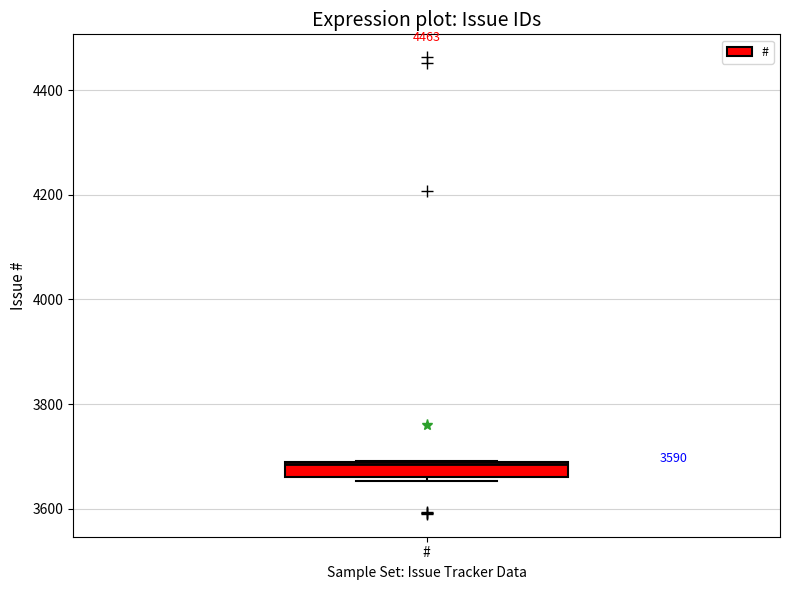

Where is the lower edge of the box for # on the y-axis? The values are not printed on the chart, so give them approximately, as read against the axis.

3660